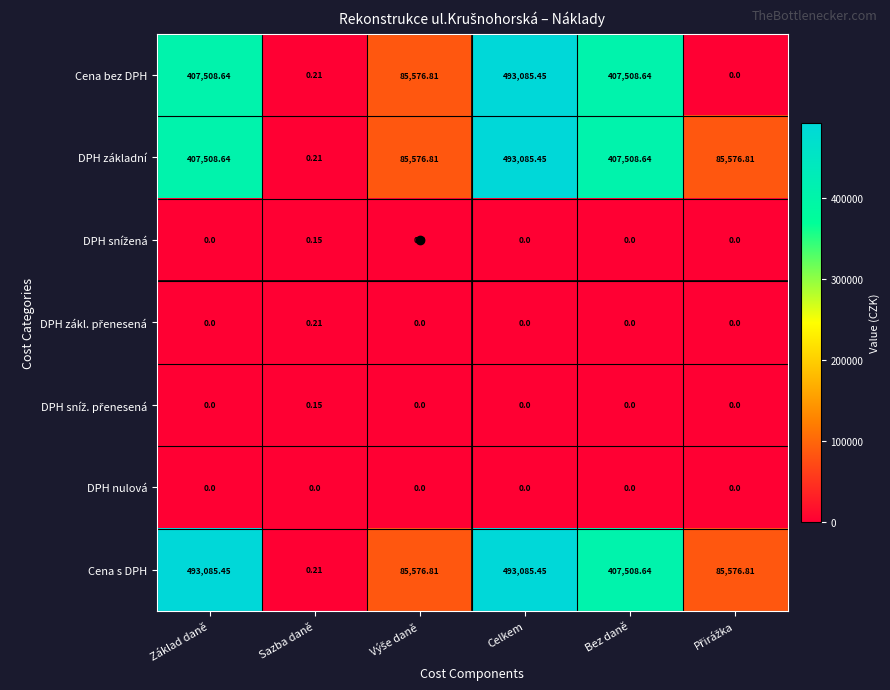

At which label does DPH základní first exceed 407508?

Základ daně